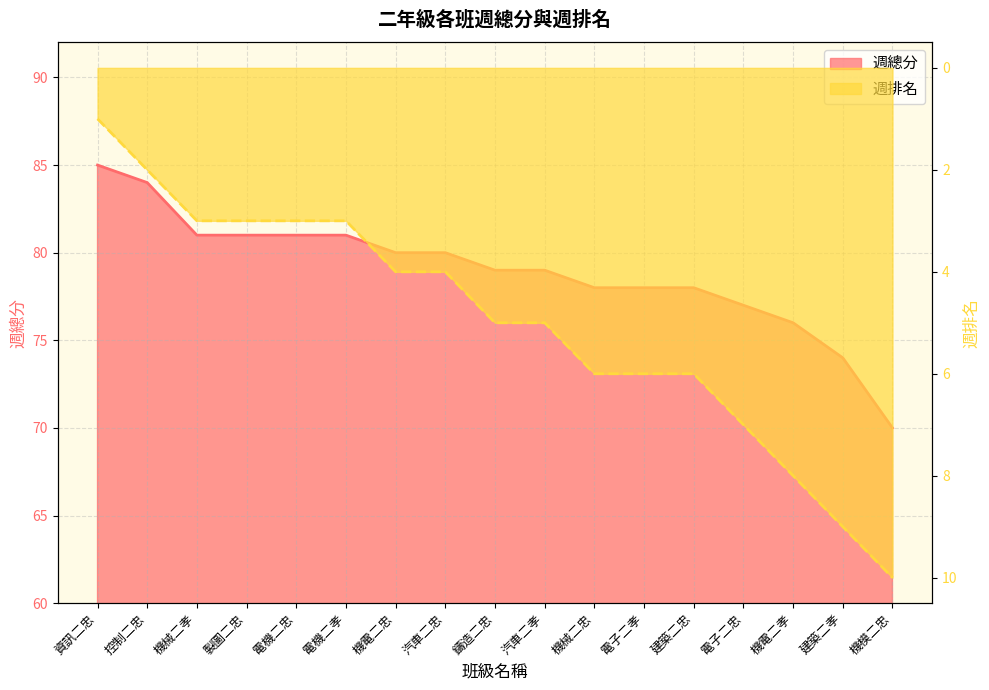

List the series in order of their peak value, highest first.

週總分, 週排名